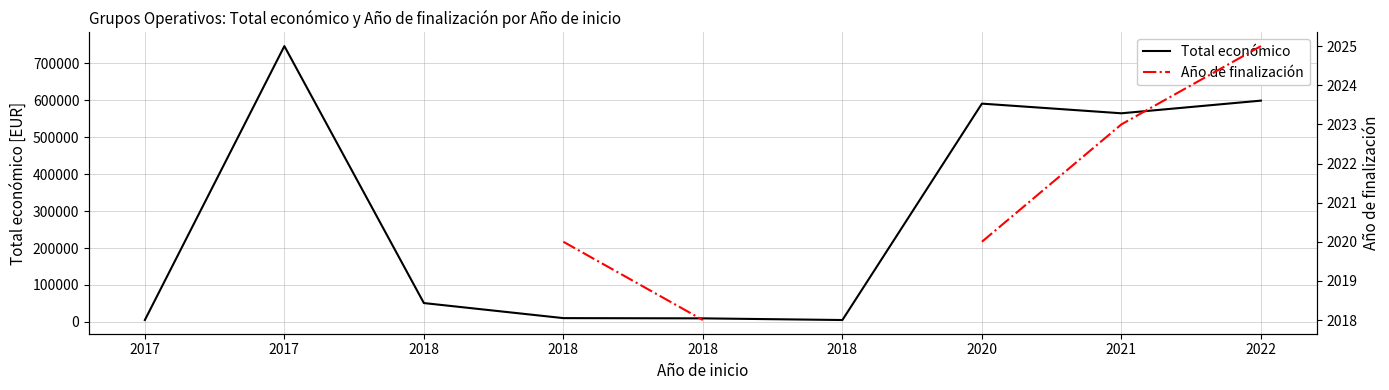

Which has a higher value, 2017 or 2020?

2017